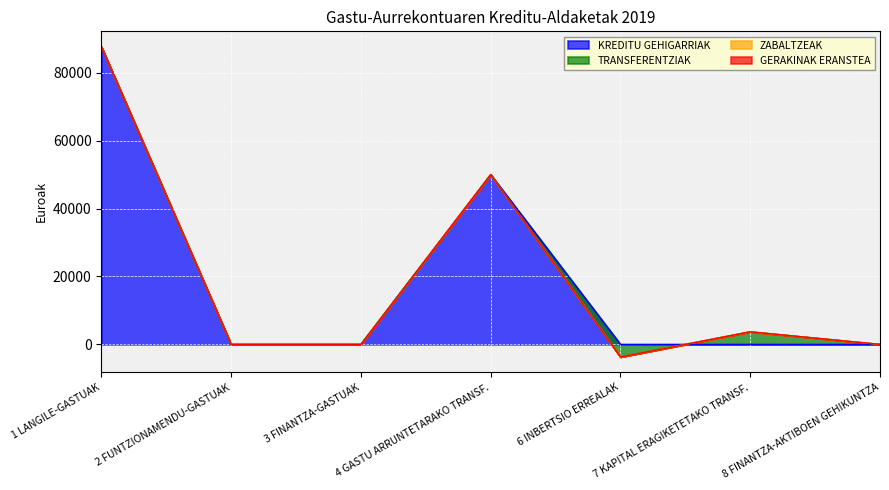

At which label is TRANSFERENTZIAK closest to 0?

1 LANGILE-GASTUAK